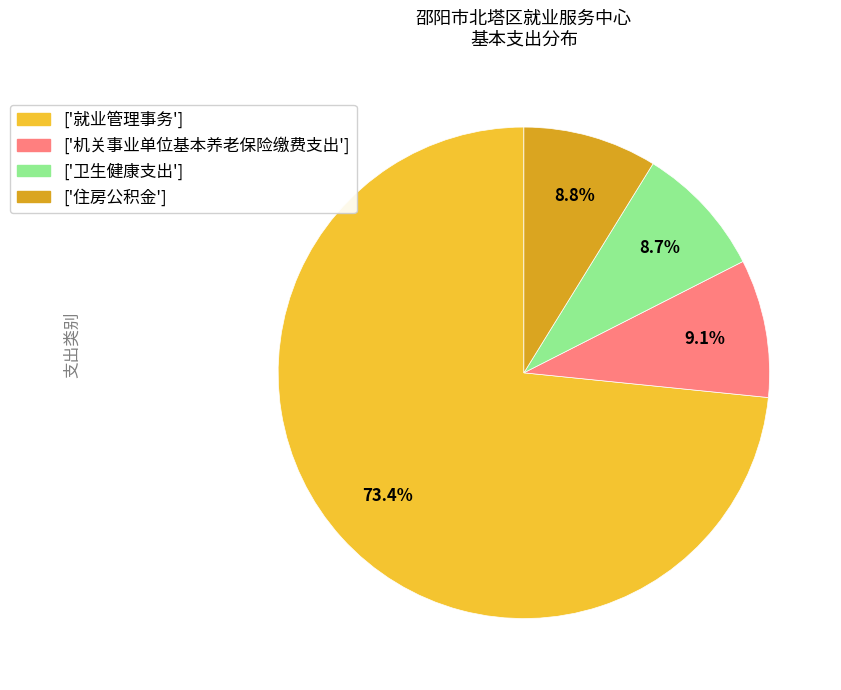

Is there any slice that represents more than half of the pie?

Yes